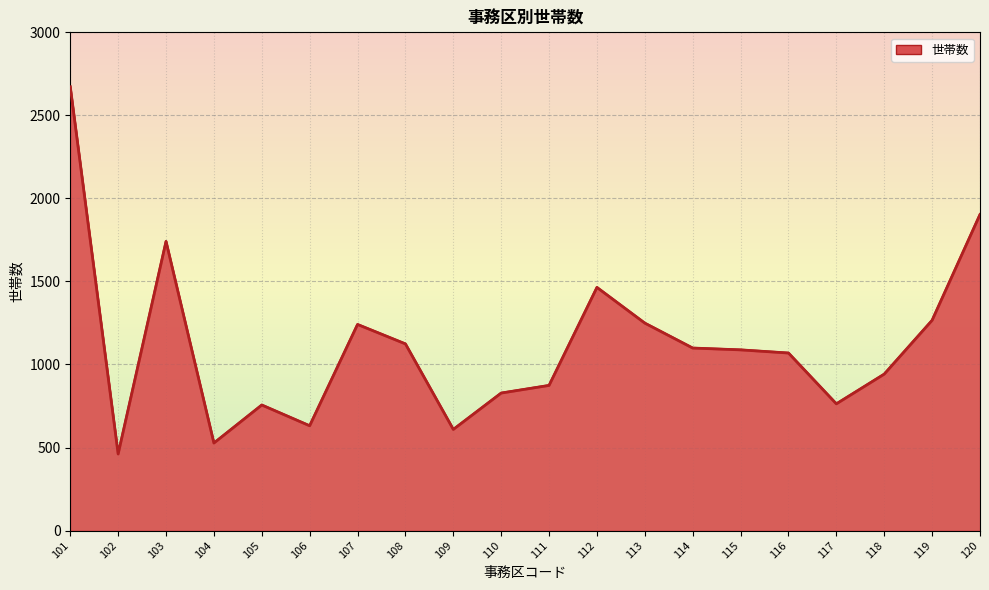

Where does the data first go above 1088?

101